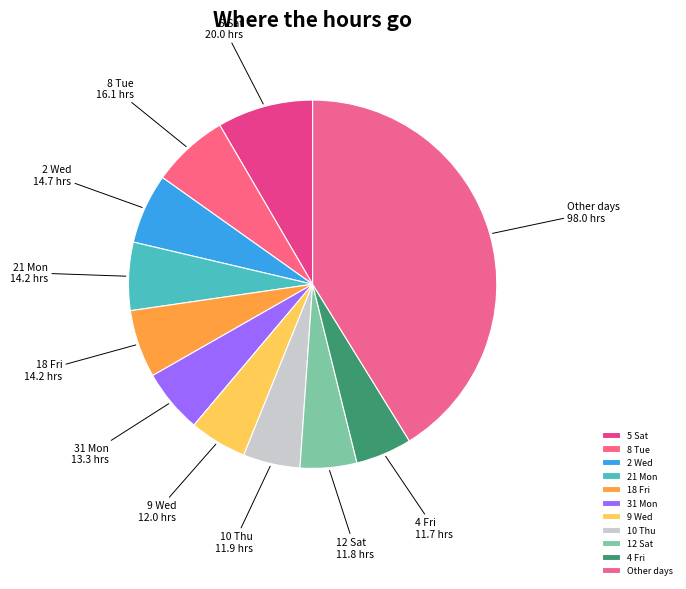

Which slice is the largest?

Other days